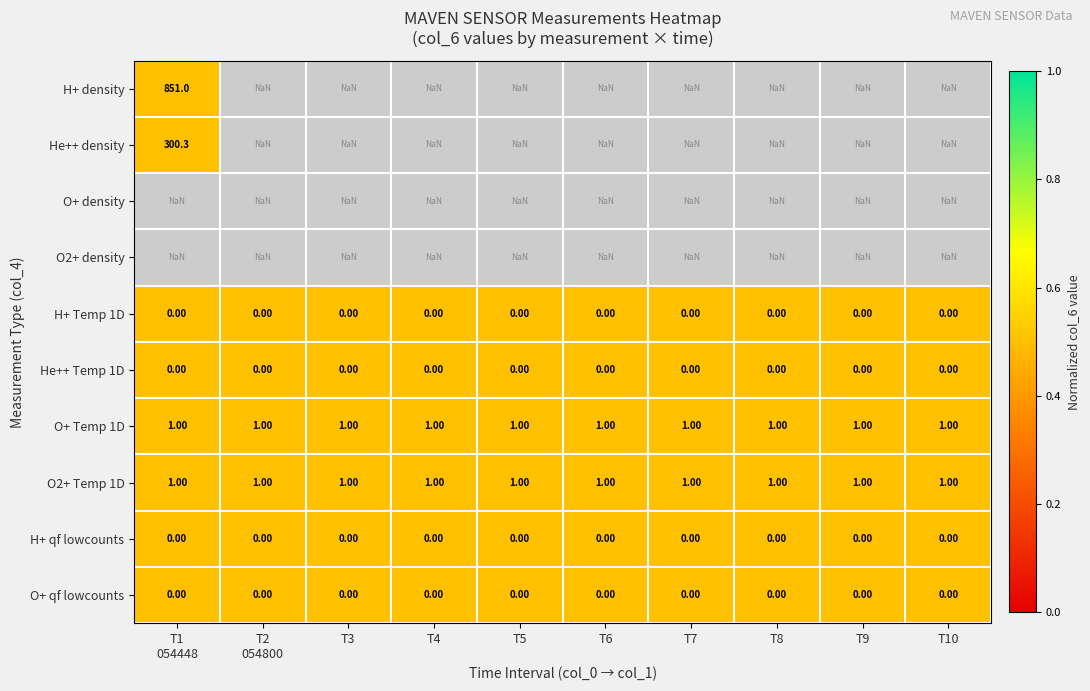

How many distinct data groups are displayed?

10